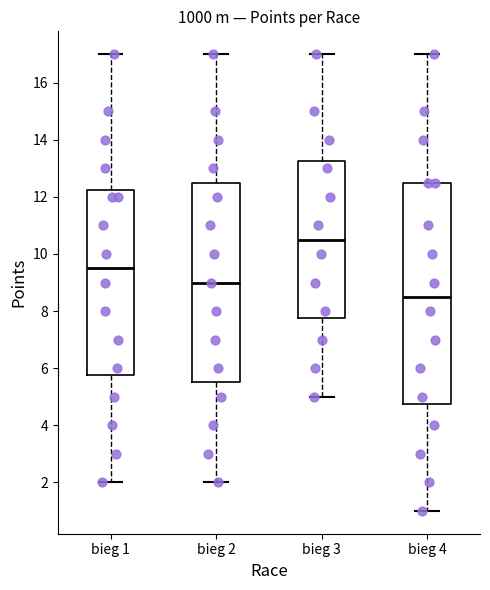

Reading left to right, read every box against the y-axis: the position of its median line, the range the box covers, and the ends of its whiskers. The values are not printed on the chart, so give them approximately, as read against the axis.

bieg 1: median 9.6, box 5.8 to 12.2, whiskers 2.0 to 17.0
bieg 2: median 9.0, box 5.6 to 12.6, whiskers 2.0 to 17.0
bieg 3: median 10.6, box 7.8 to 13.2, whiskers 5.0 to 17.0
bieg 4: median 8.6, box 4.8 to 12.6, whiskers 1.0 to 17.0